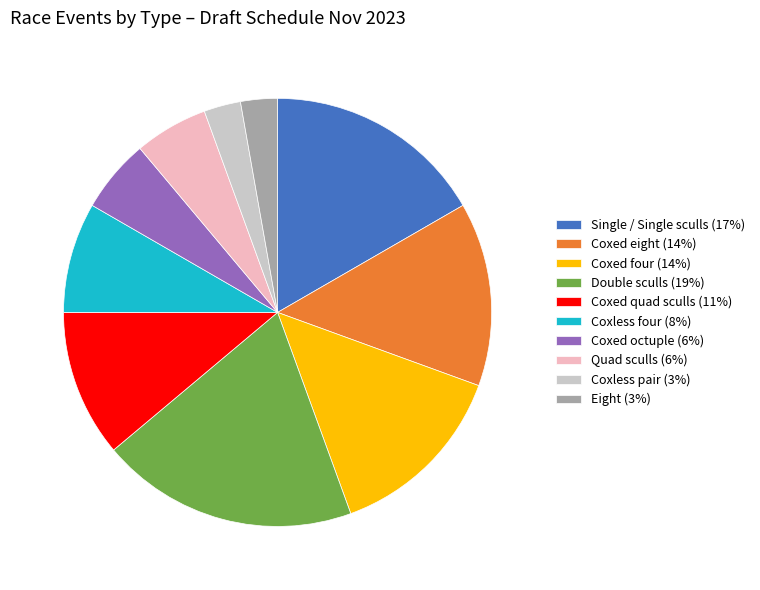

Combined, do Coxed octuple (6%) and Coxed eight (14%) account for over 50%?

No